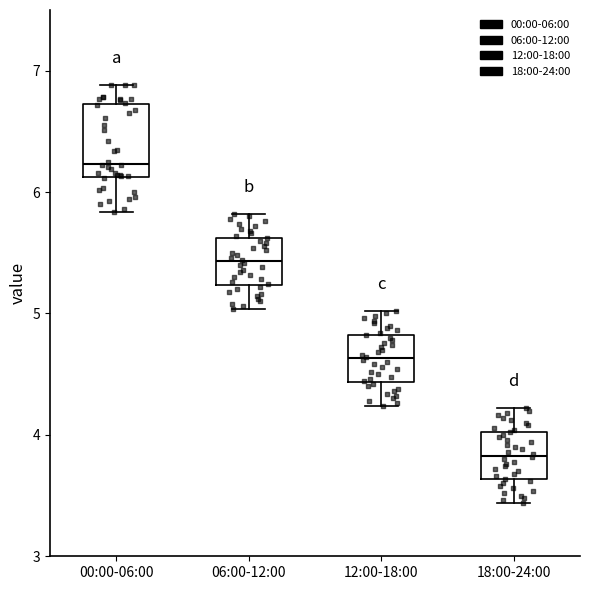

Which box has the lowest median line?

18:00-24:00